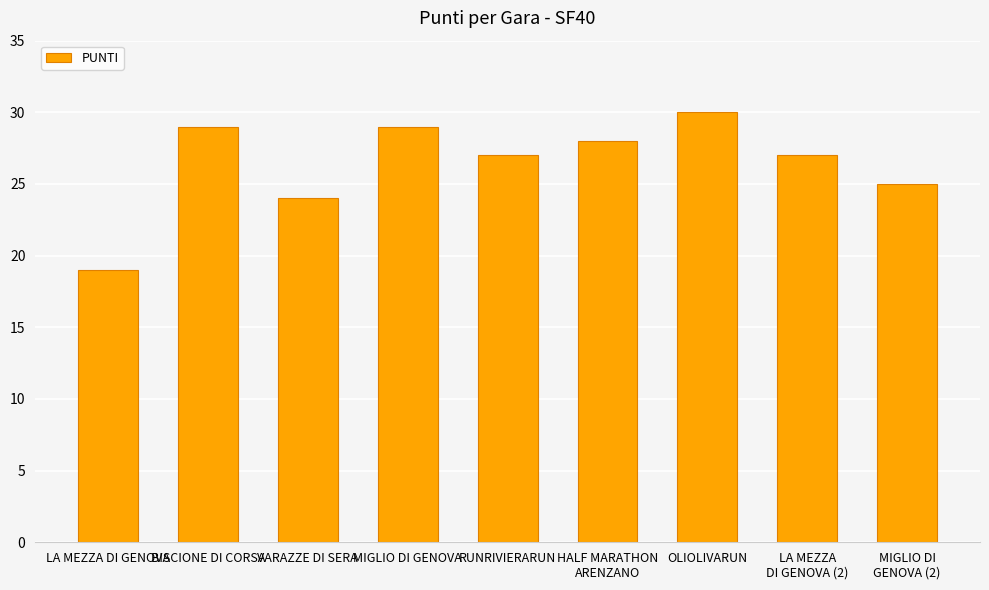

Reading right to left, extract all data points from this chart.

25	27	30	28	27	29	24	29	19